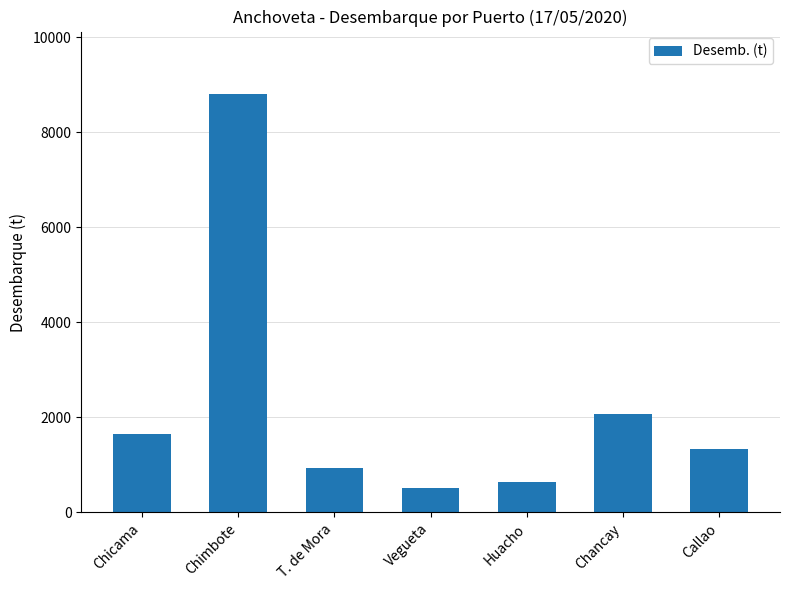

What is the value of the 5th bar from the left?

650.0